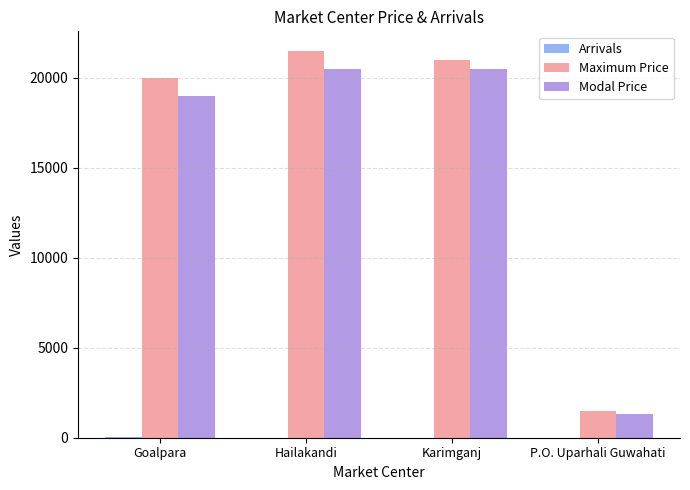

What is the maximum value for Maximum Price?

21500.0